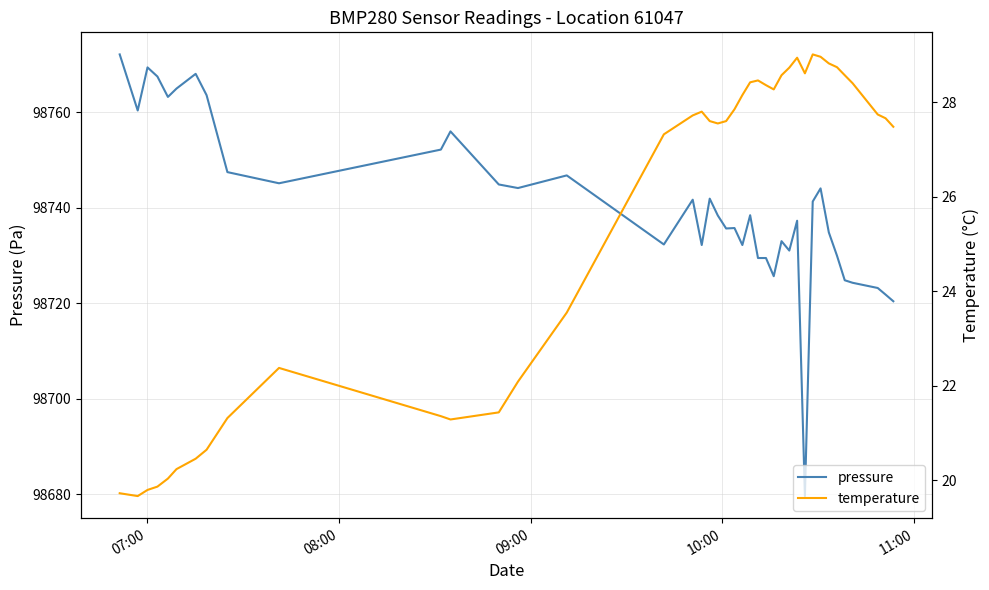

What is the lowest value of the pressure series?

98679.6